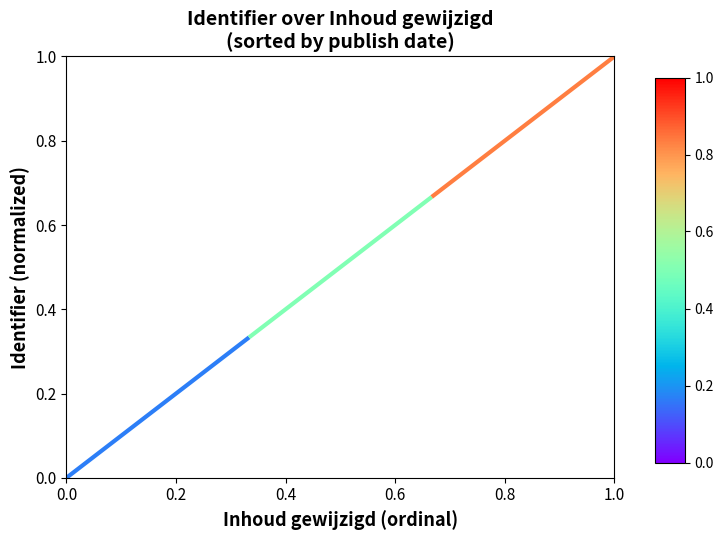

What is the value of the 3rd point from the left?

0.7